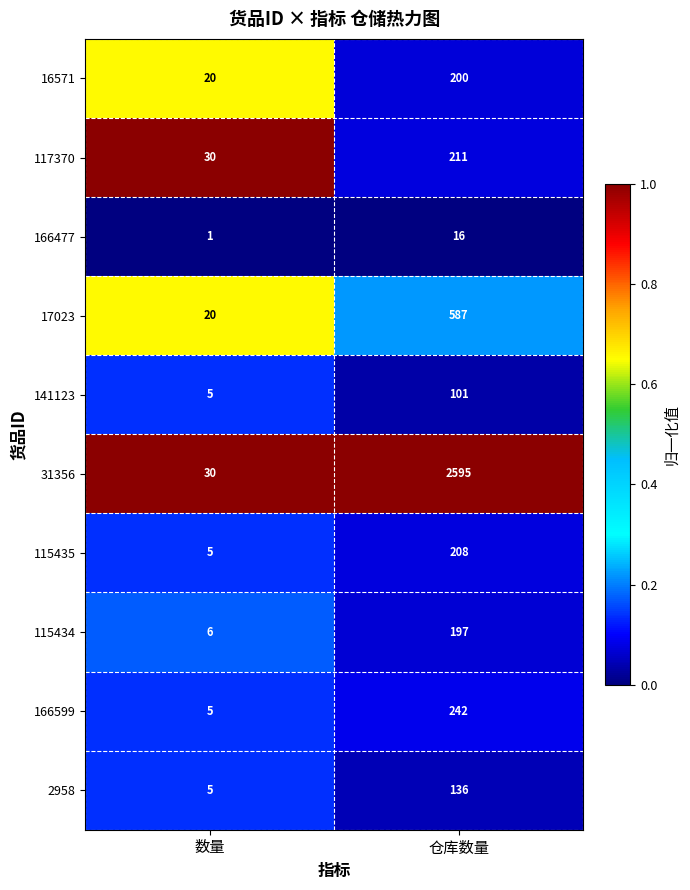

Which category has the lowest value across all series?

数量